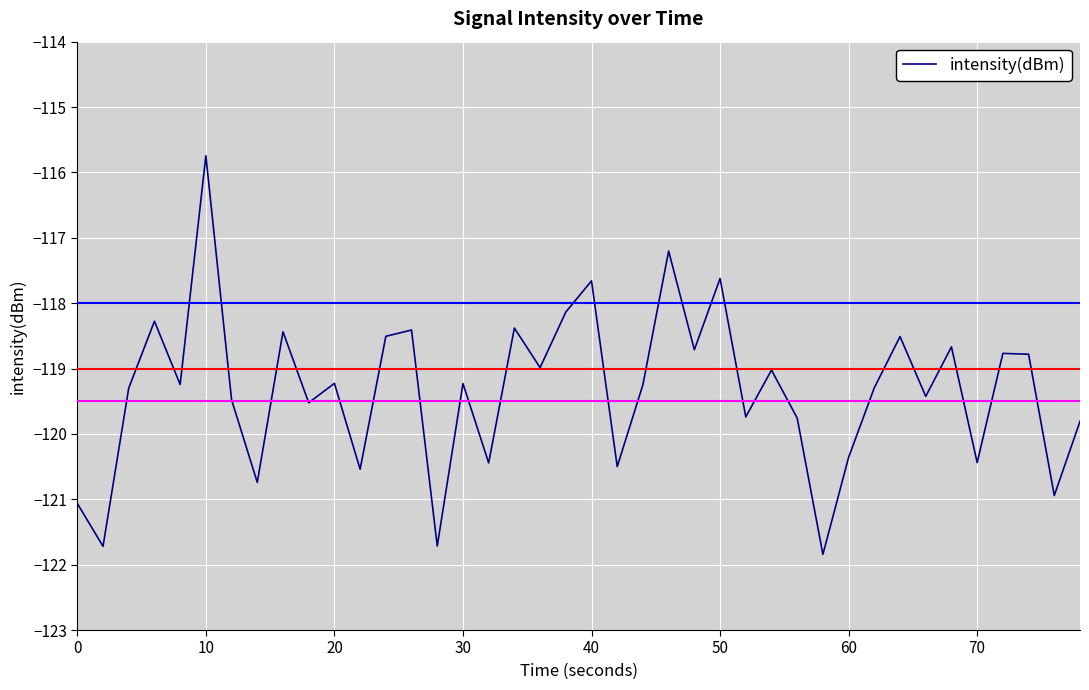

What is the difference between the second highest and second lowest values?

4.5